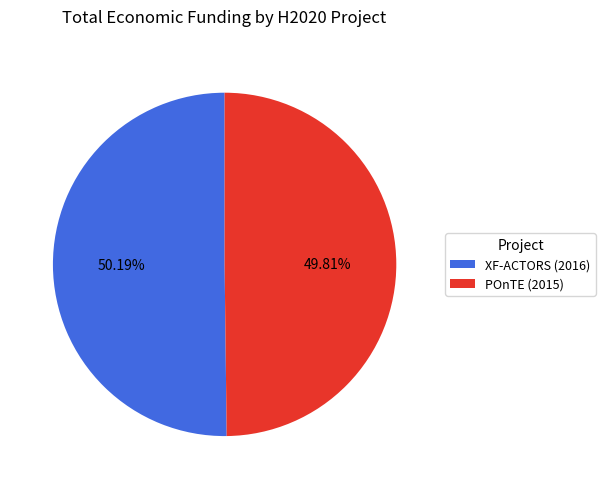

Is there any slice that represents more than half of the pie?

Yes